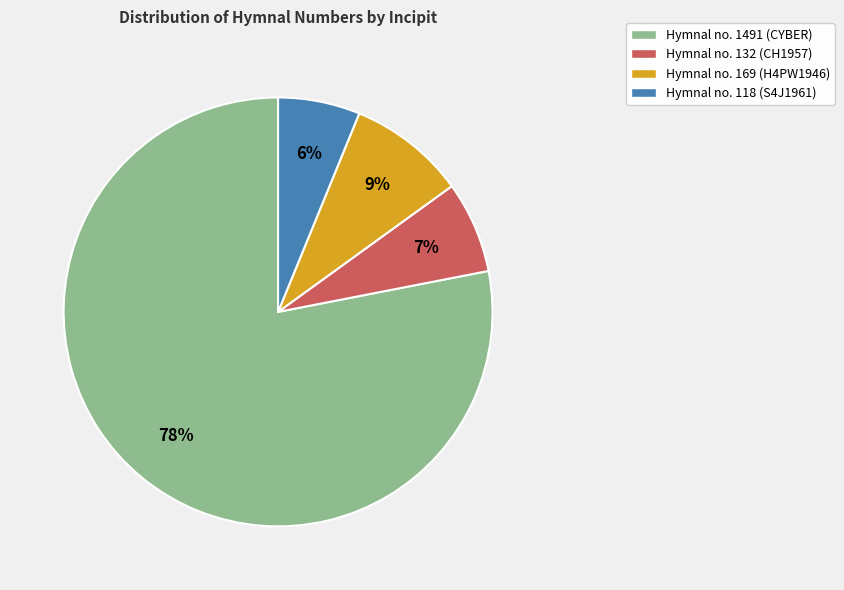

Rank the categories by value from highest to lowest.

Hymnal no. 1491 (CYBER), Hymnal no. 169 (H4PW1946), Hymnal no. 132 (CH1957), Hymnal no. 118 (S4J1961)